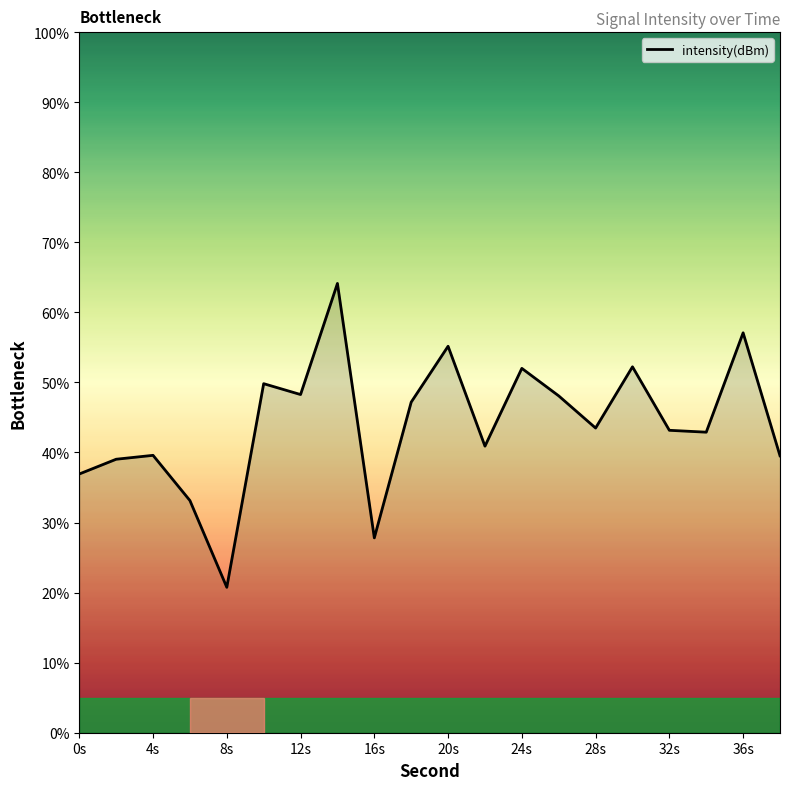

What is the minimum value shown in the chart?

20.8